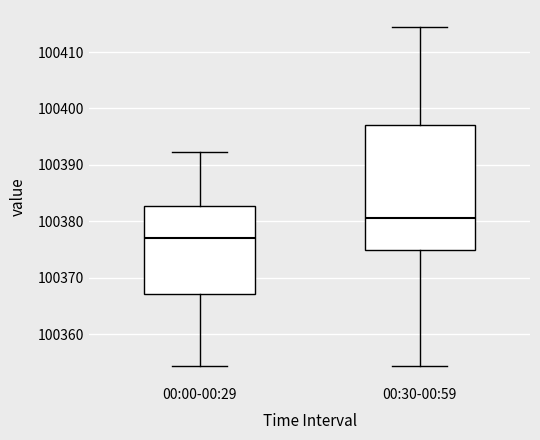

Comparing the boxes themselves (not the whiskers), which one is the tallest?

00:30-00:59